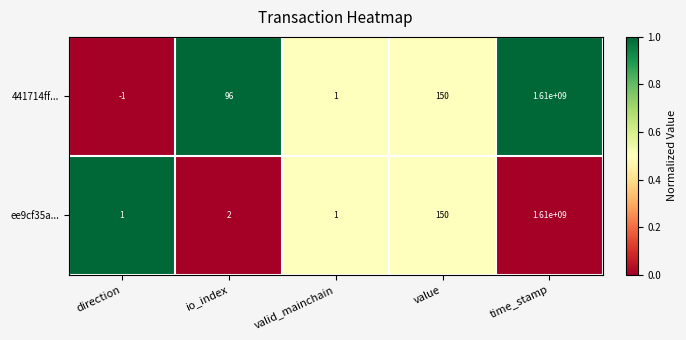

What is the difference between the highest and lowest values at io_index?

94